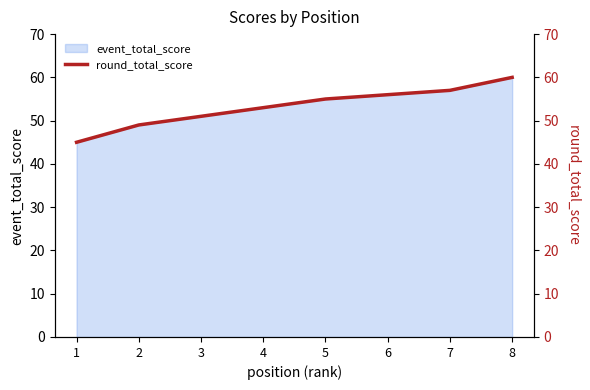

How many lines are shown in the chart?

1